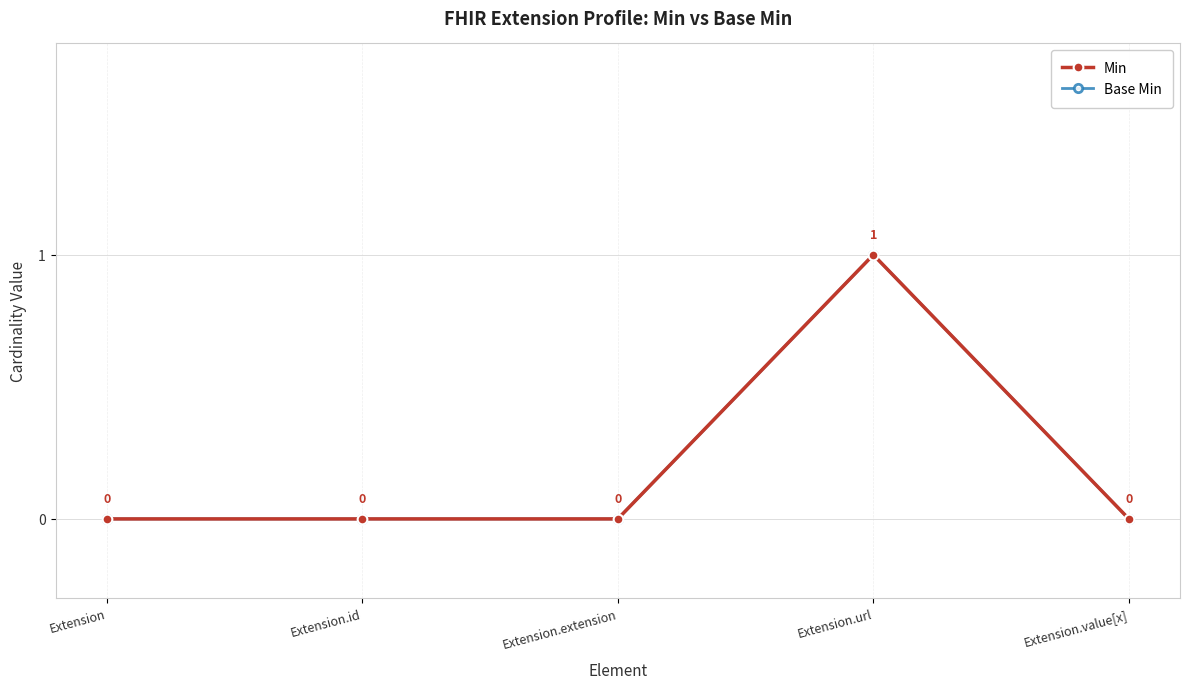

Which series has the largest total across all categories?

Min